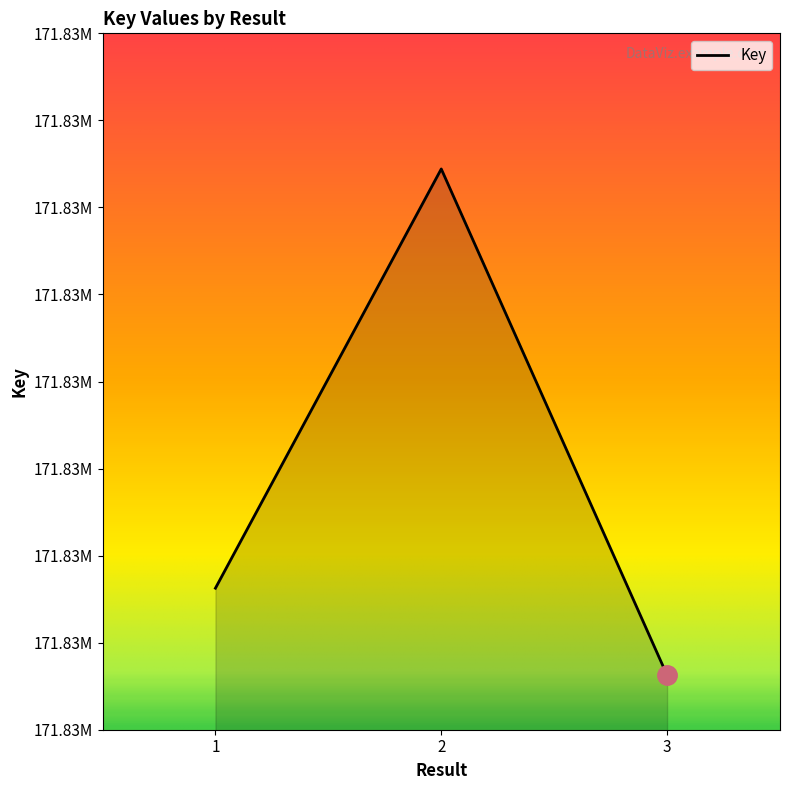

Reading left to right, transcribe all the data shown in this chart.

171835813	171838221	171835313